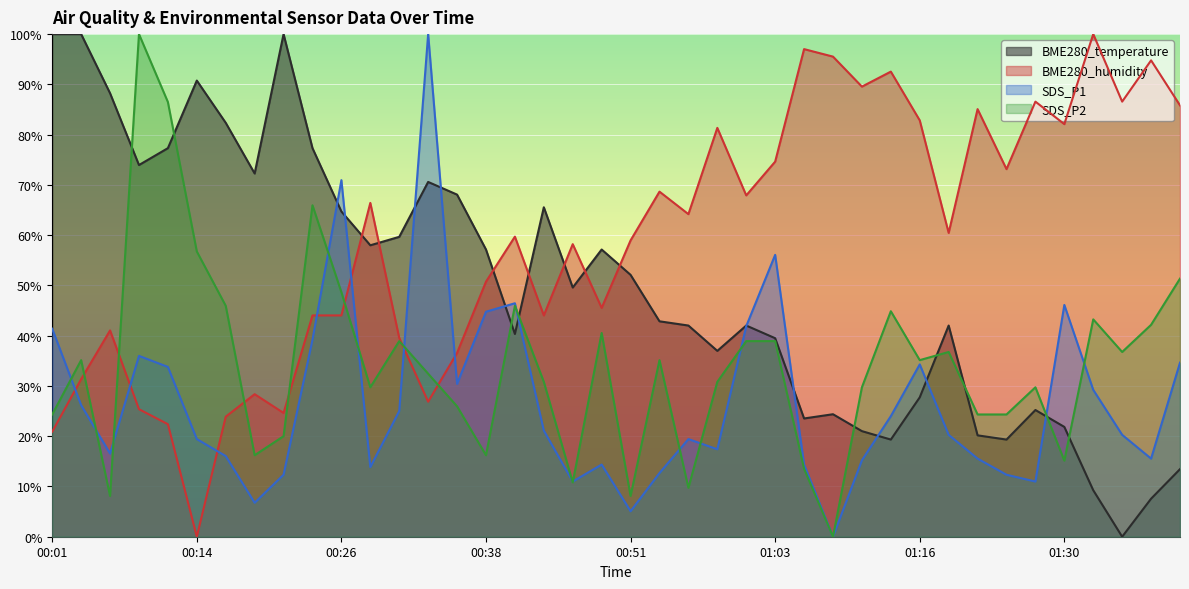

Rank the series at 00:36 from highest to lowest value.

BME280_temperature, BME280_humidity, SDS_P1, SDS_P2